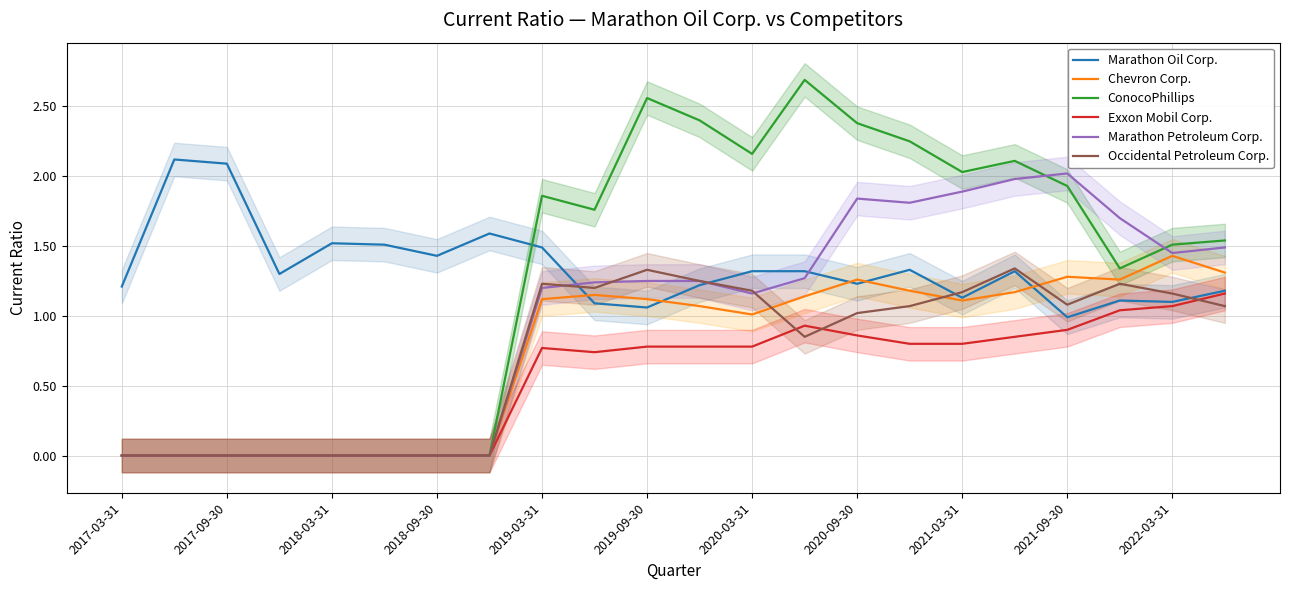

True or false: Occidental Petroleum Corp. has a value of 1.2 at 2021-03-31.

True